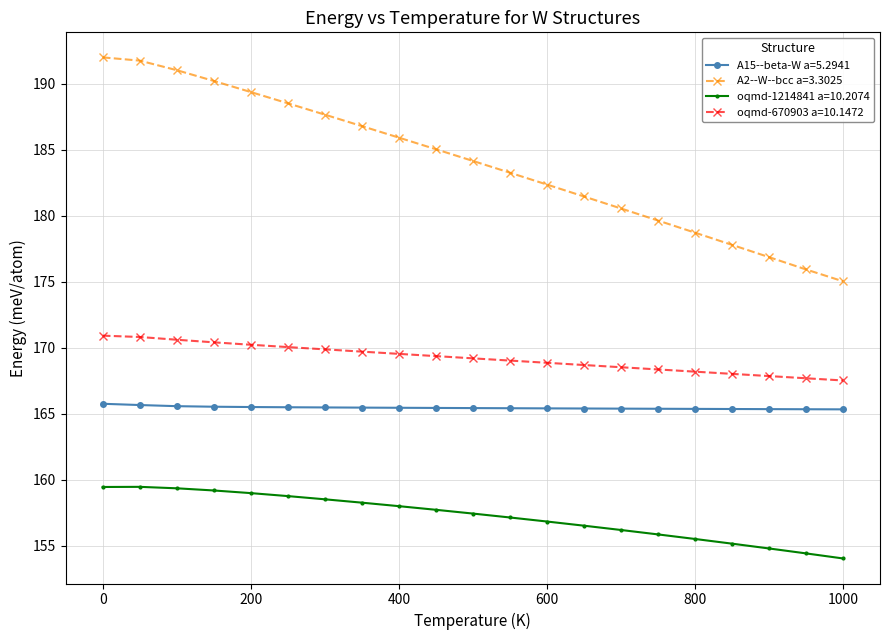

What is the smallest value displayed?

154.1